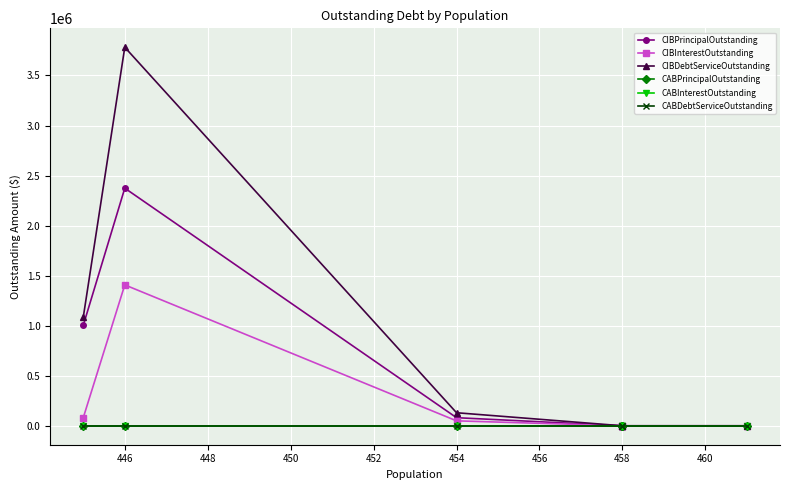

What is the spread (max minus min) of values at 444?

1087375.0